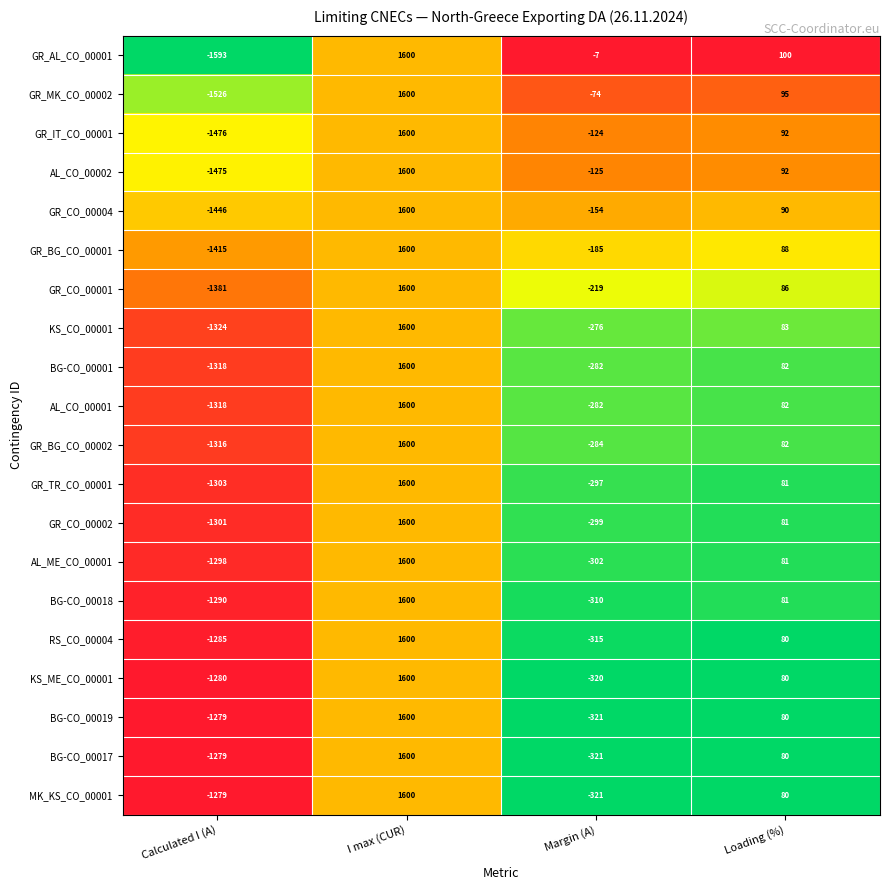

Which series has the widest spread of values?

GR_AL_CO_00001